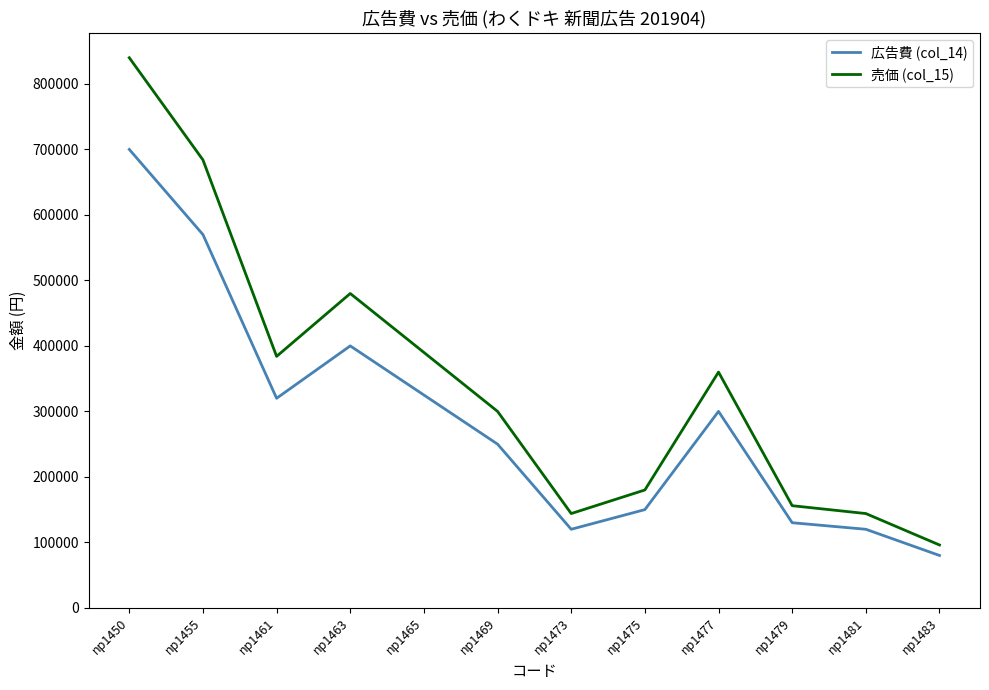

What are all the series names shown in the legend?

広告費 (col_14), 売価 (col_15)